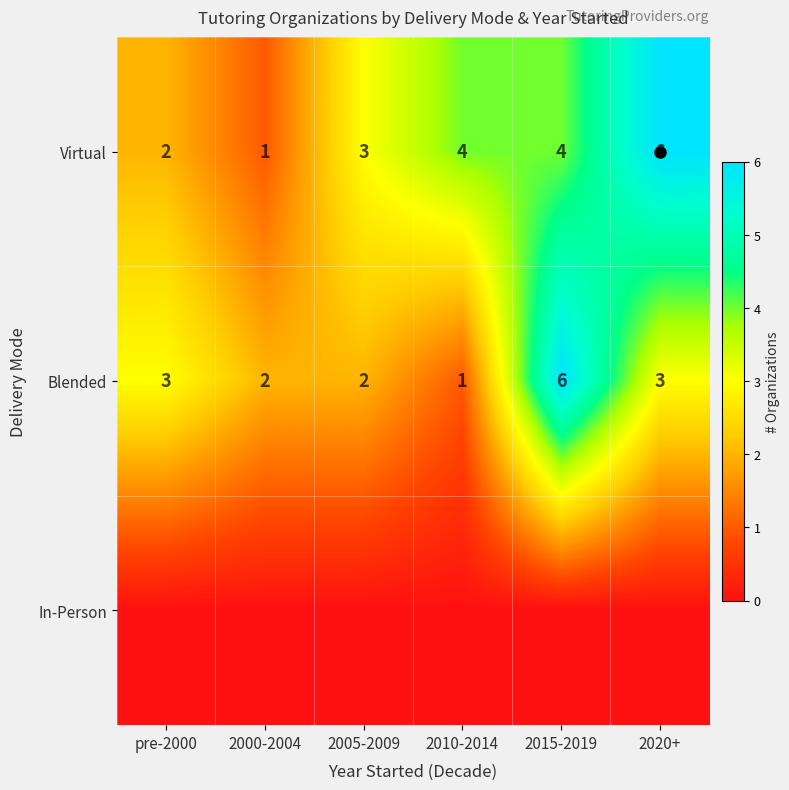

At which label is Blended closest to 3?

pre-2000